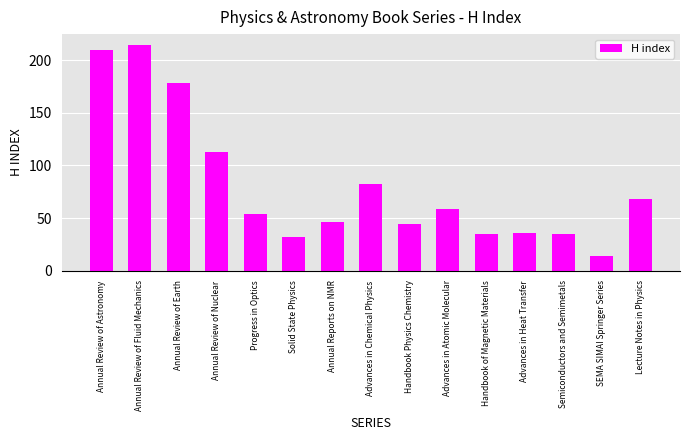

What is the difference between the second highest and minimum values?

196